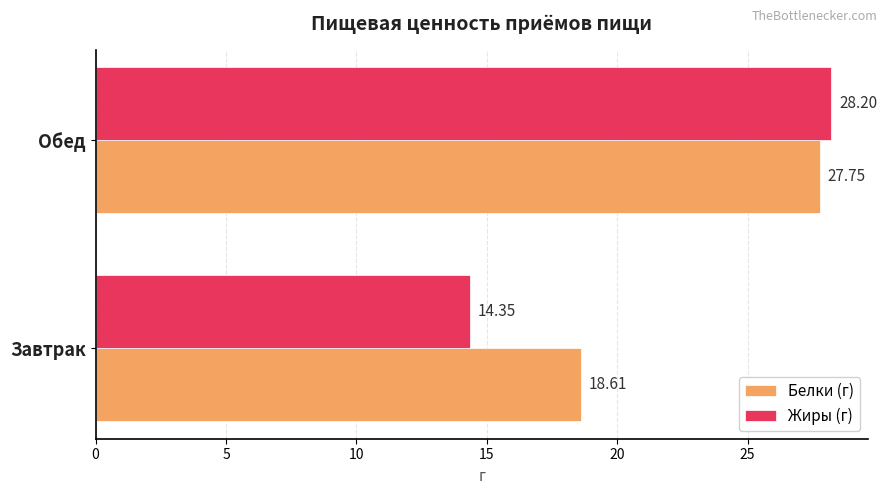

List the series in order of their overall mean, highest first.

Белки (г), Жиры (г)